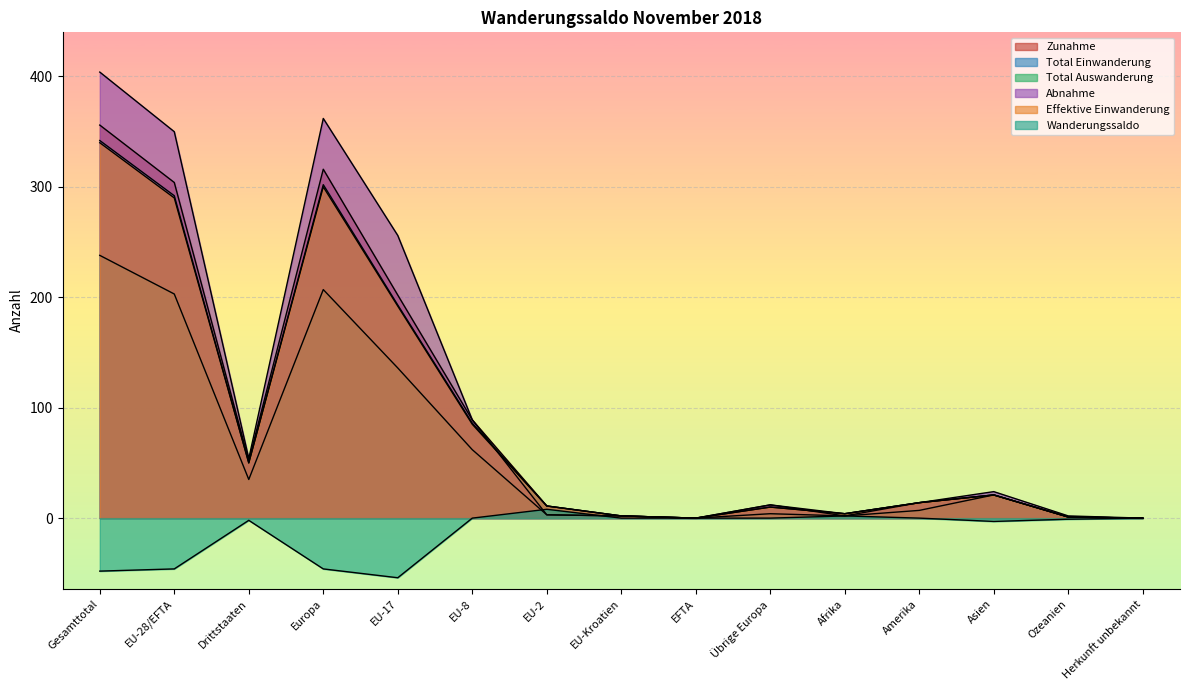

Is the value of Total Einwanderung at EU-Kroatien greater than the value of Effektive Einwanderung at EU-28/EFTA?

No